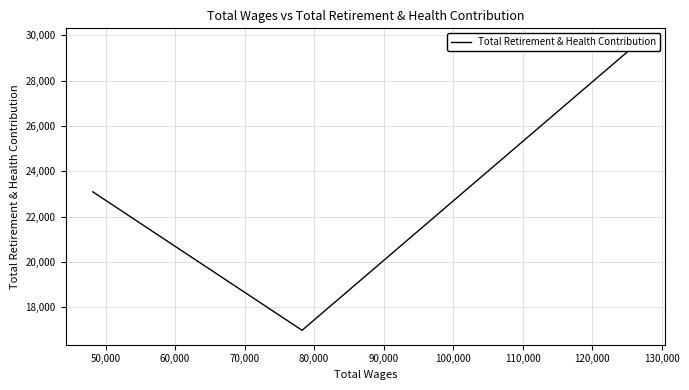

Does the chart display data point markers on the line(s)?

No